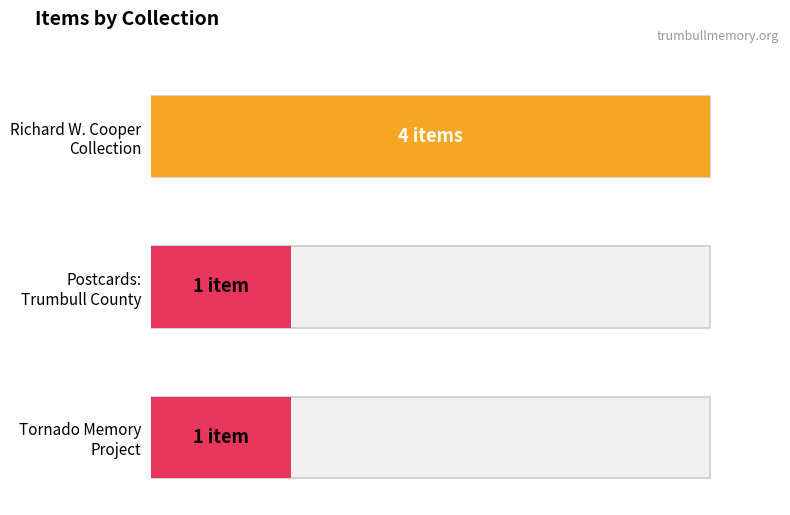

What position from the right is Tornado Memory Project?

1